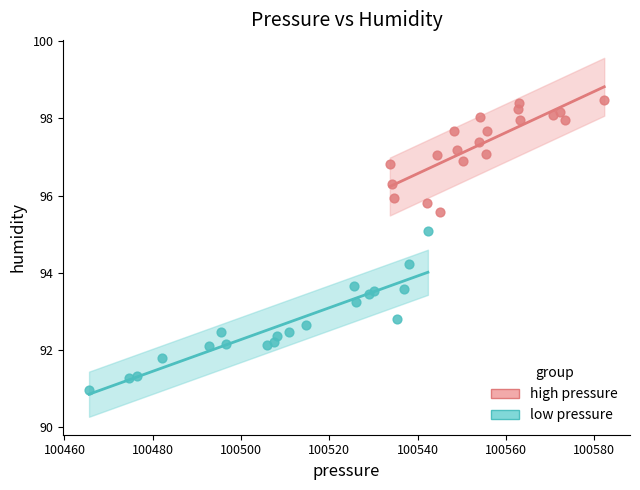

Which series has the largest Y range (max minus min)?

low pressure